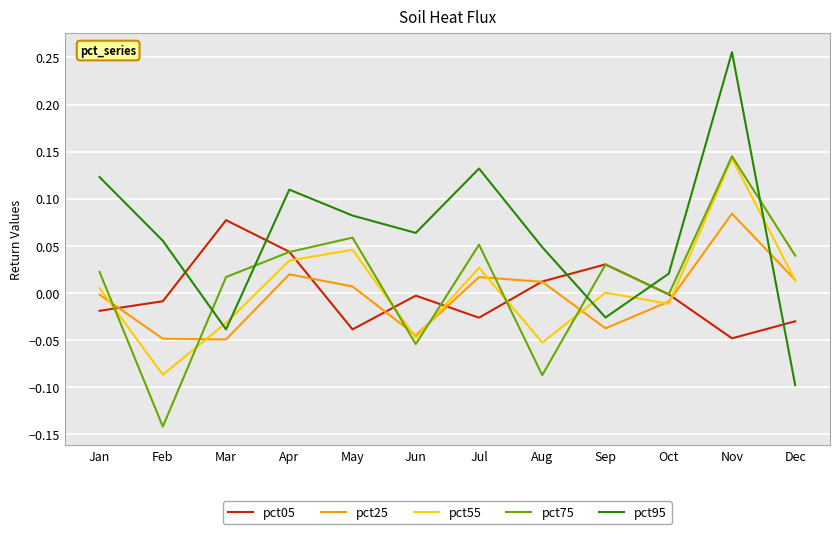

Rank the series at May from lowest to highest value.

pct05, pct25, pct55, pct75, pct95